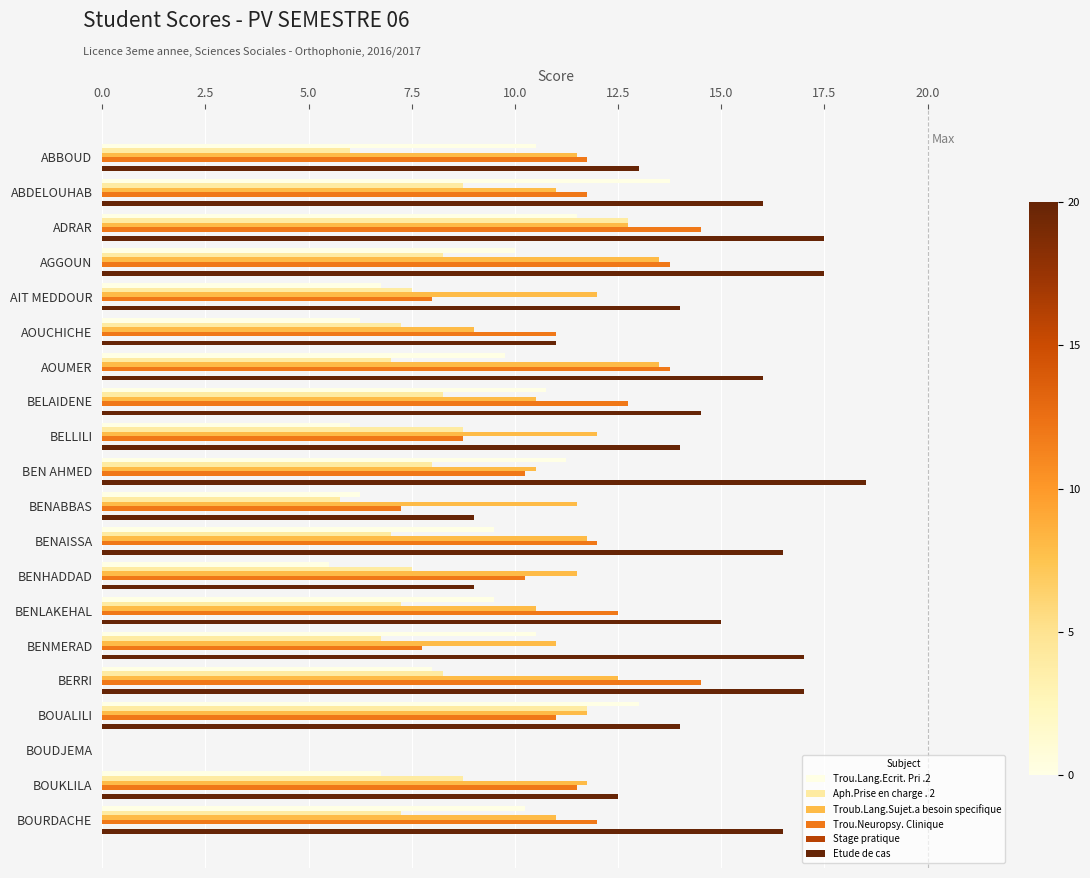

What value does the Trou.Neuropsy. Clinique series have at BOUKLILA?

11.5